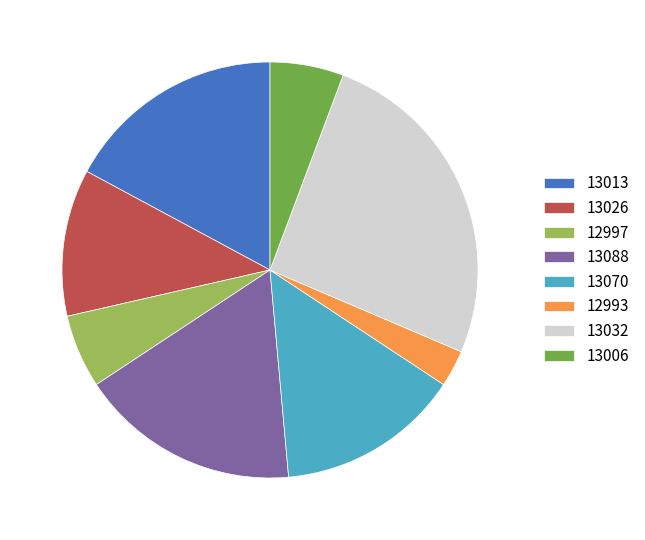

What is the largest slice in the pie chart?

13032